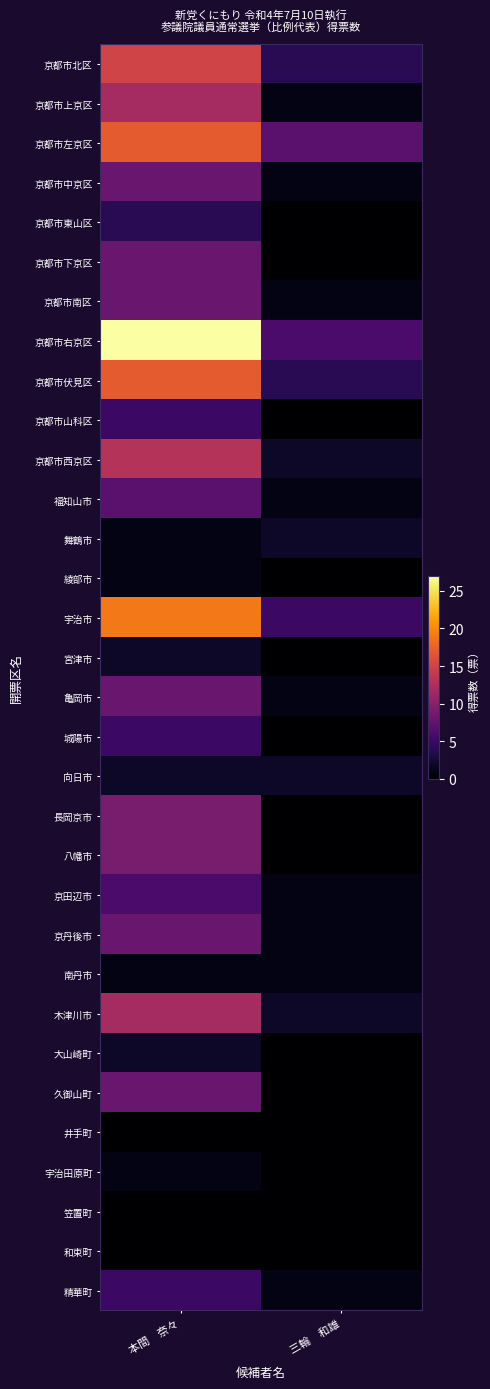

What is the spread (max minus min) of values at 本間　奈々?

27